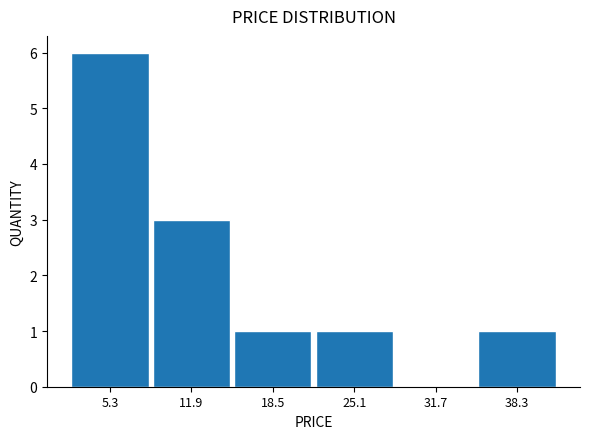

Over which range of the x-axis is the bar tallest?

2.0 to 8.6